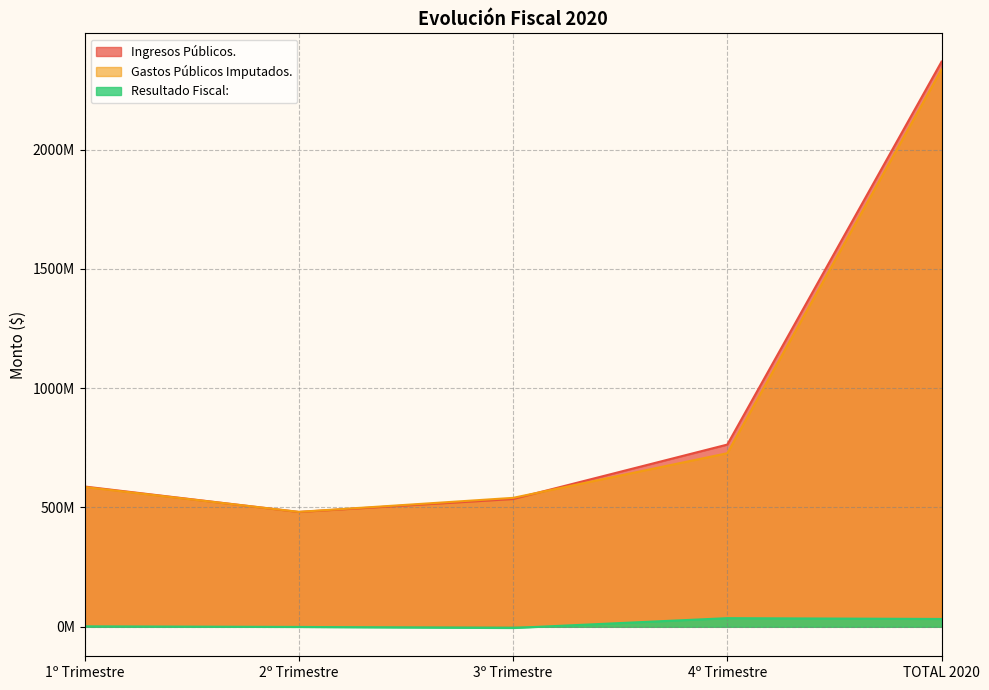

What is the sum of all Gastos Públicos Imputados. values?

4670663645.4